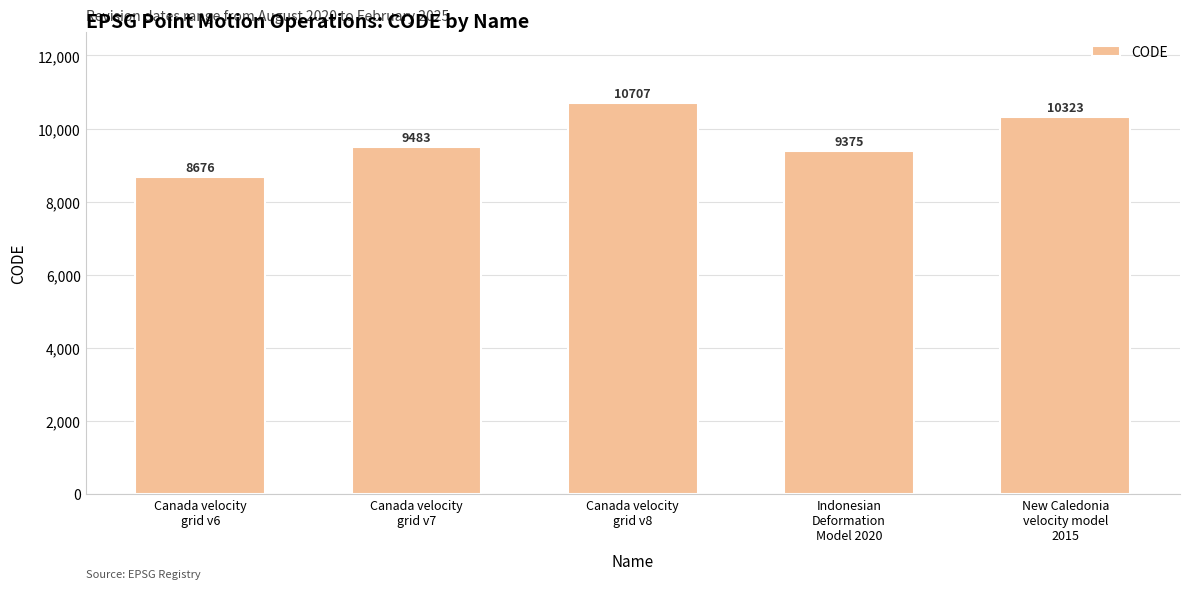

Are the bars grouped side by side (vs. stacked)?

No